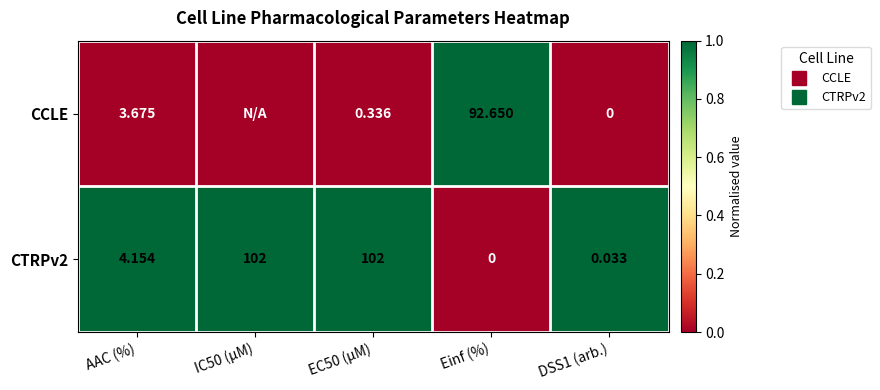

Which series has the largest total across all categories?

CTRPv2